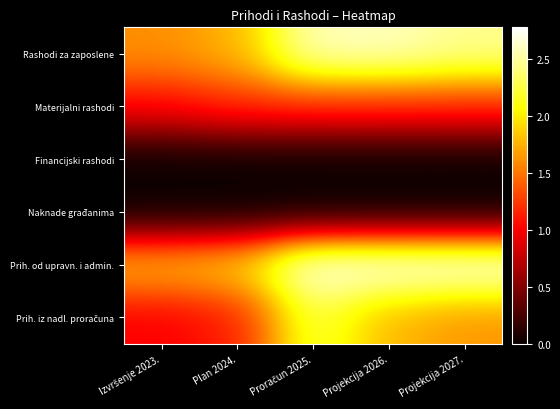

Which has a higher value, Izvršenje 2023. or Projekcija 2027.?

Projekcija 2027.